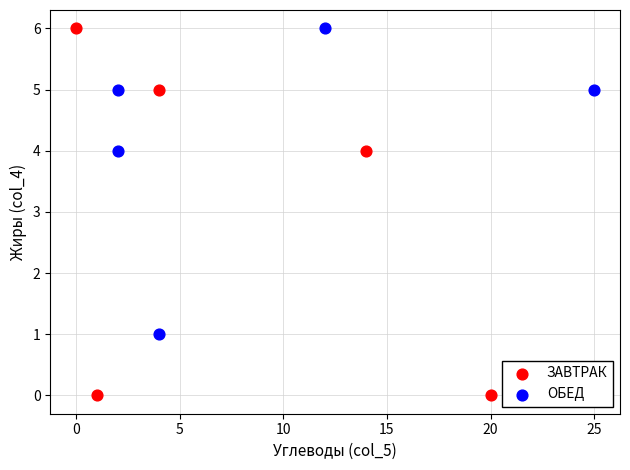

Which series has the largest Y range (max minus min)?

ЗАВТРАК